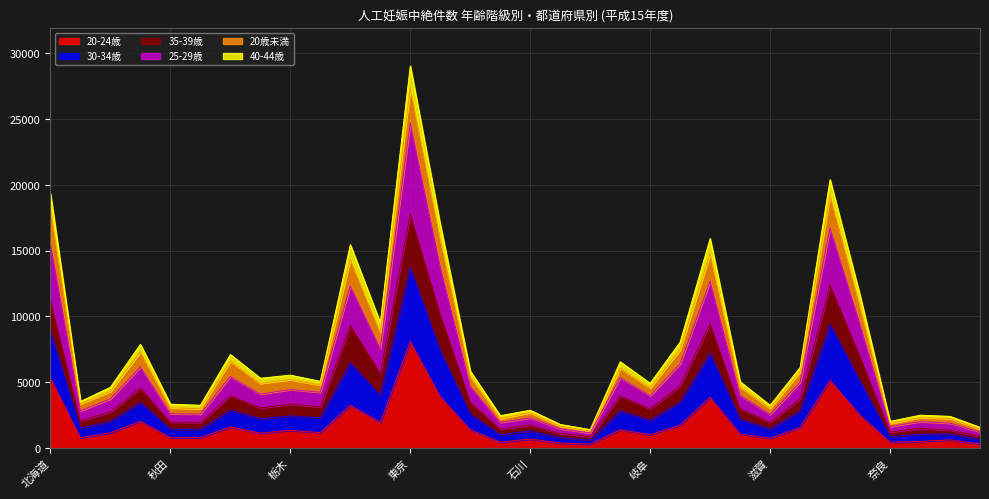

Which category has the lowest value across all series?

山梨